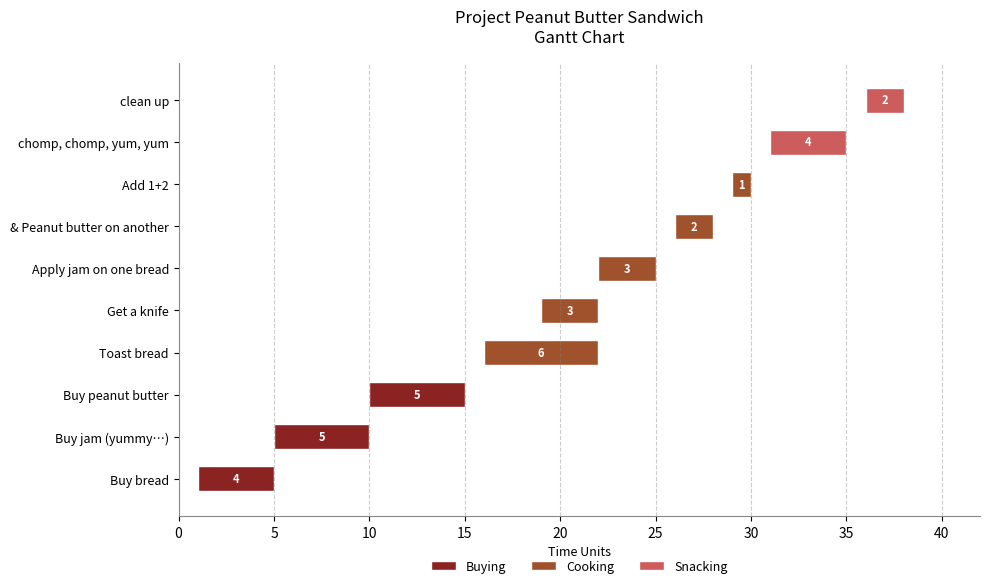

What is the label of the 2nd bar from the right?

chomp, chomp, yum, yum